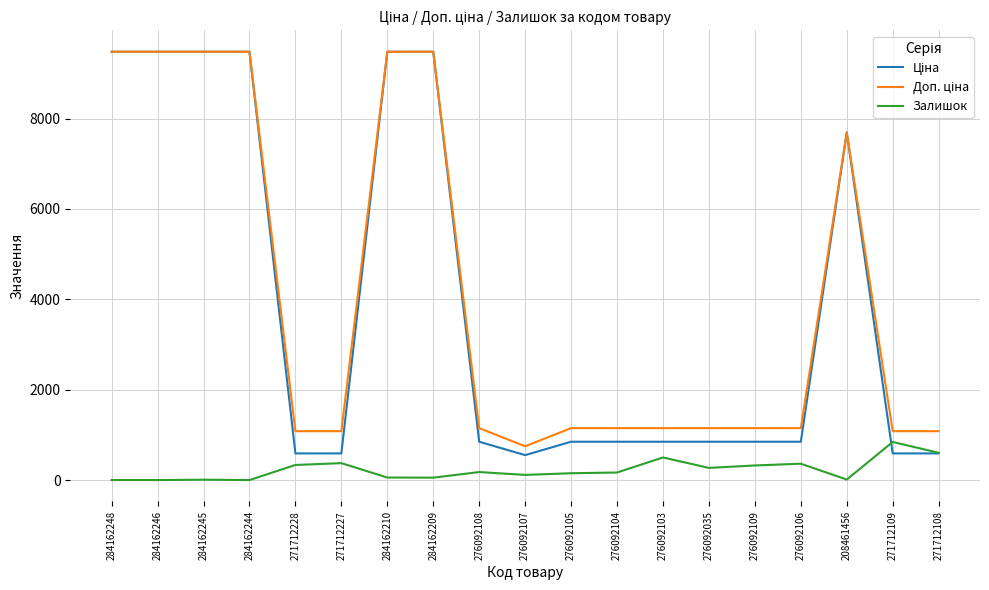

What is the total value across all series at 284162244?

18960.1